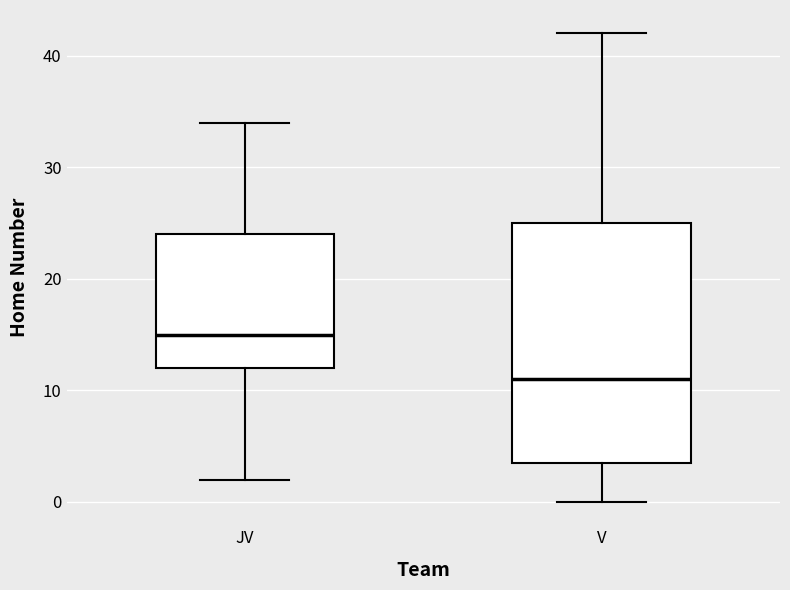

Where is the lower edge of the box for V on the y-axis? The values are not printed on the chart, so give them approximately, as read against the axis.

4